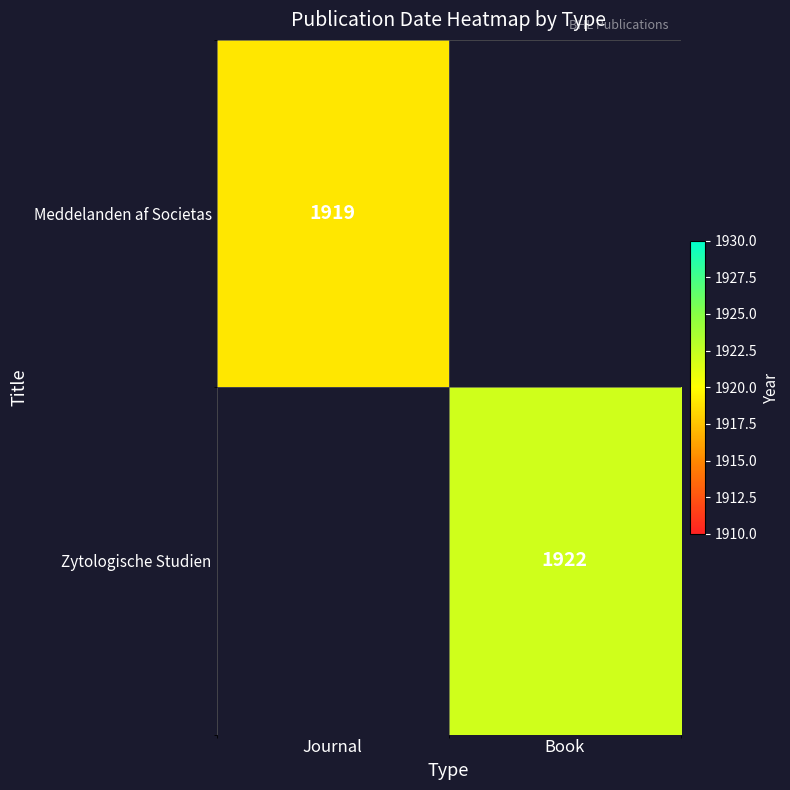

True or false: Zytologische Studien has a value of 1922 at Book.

True